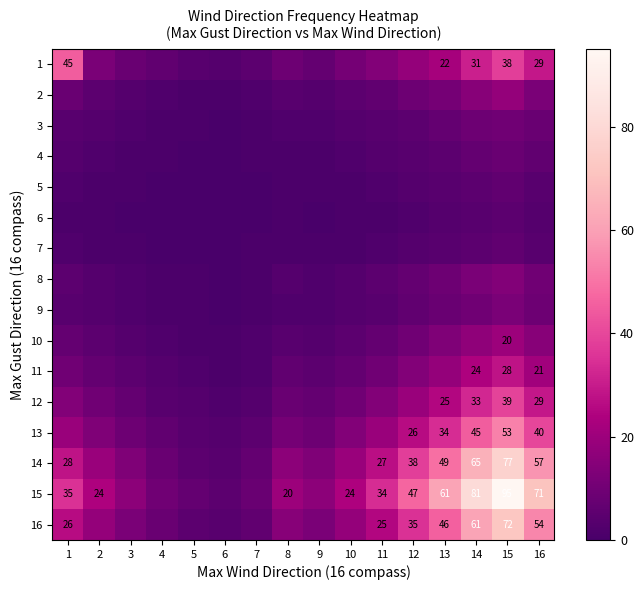

The value of 14 at 1 is 48. True or false?

False